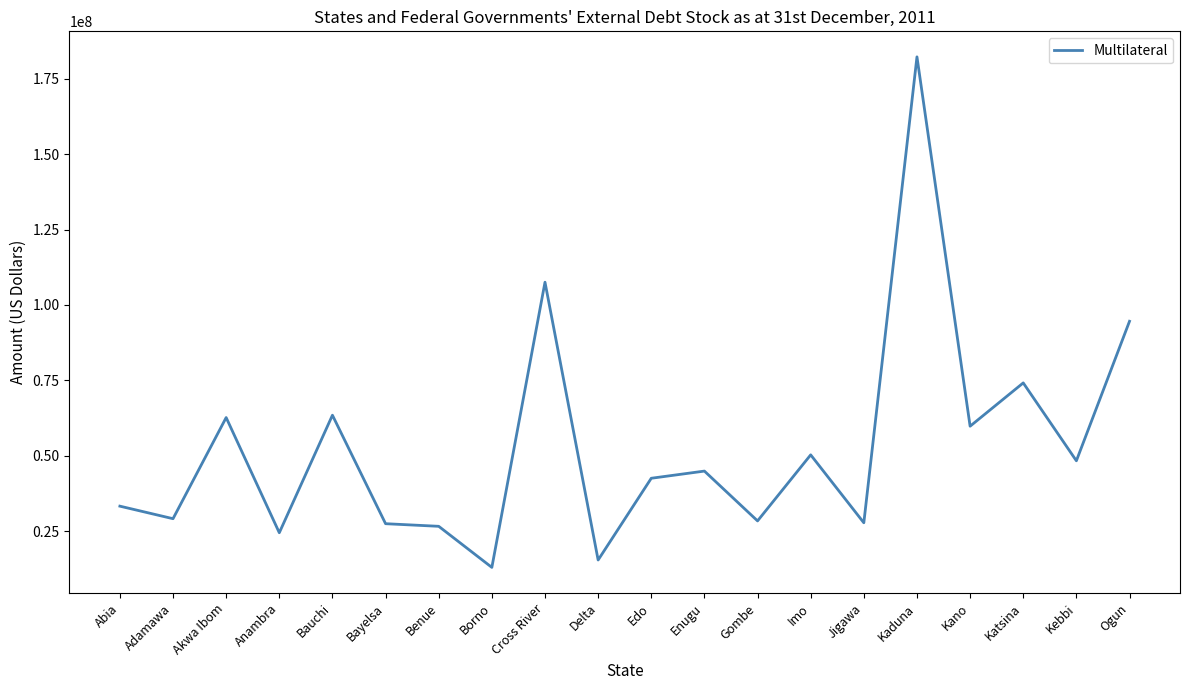

Read the value at Kebbi.

48308816.9